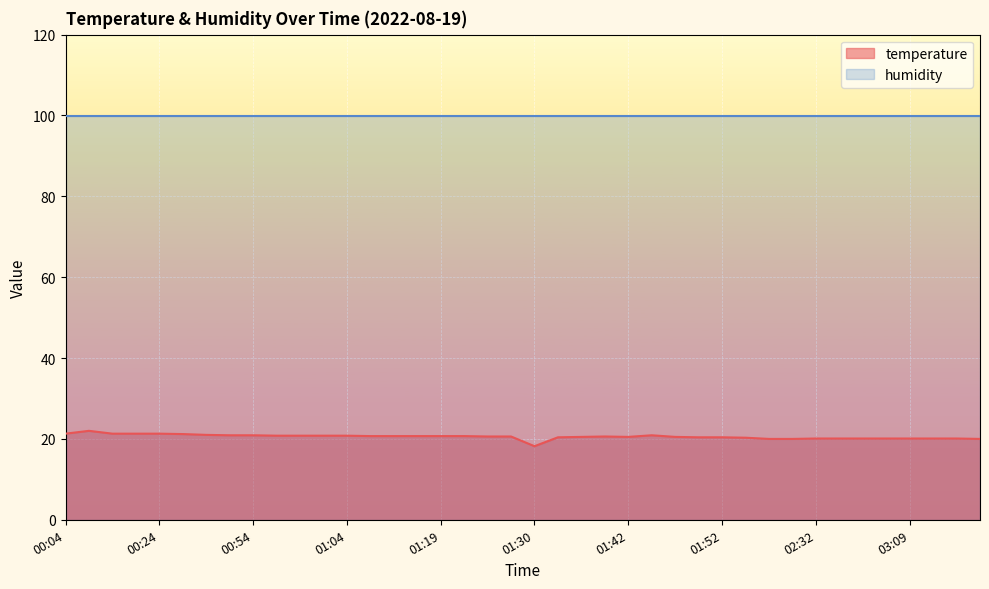

Reading left to right, what are all the values shown in this chart?

21.3	22.0	21.3	21.3	21.3	21.2	21.0	20.9	20.9	20.8	20.8	20.8	20.8	20.7	20.7	20.7	20.7	20.7	20.6	20.6	18.2	20.4	20.5	20.6	20.5	20.9	20.5	20.4	20.4	20.3	20.0	20.0	20.1	20.1	20.1	20.1	20.1	20.1	20.1	20.0